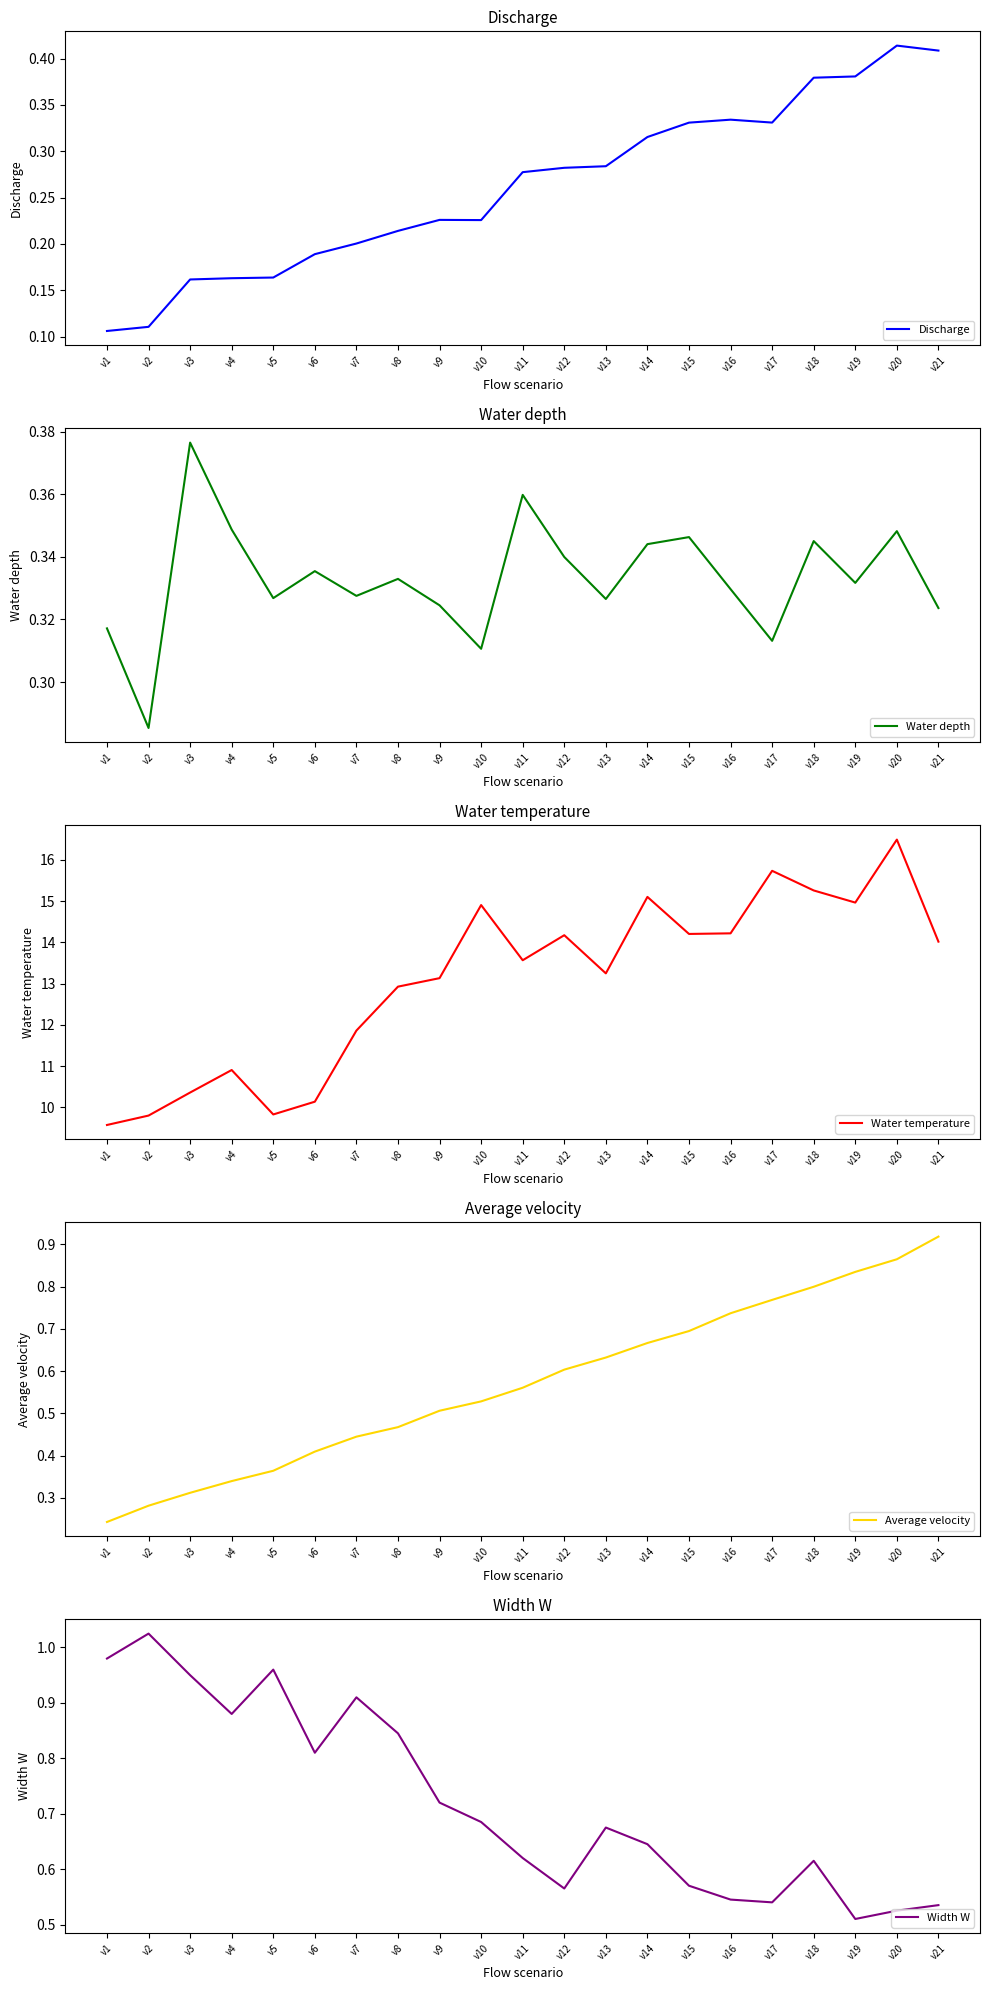

In Water depth, how many points are lower than both neighbors (excluding endpoints)?

7